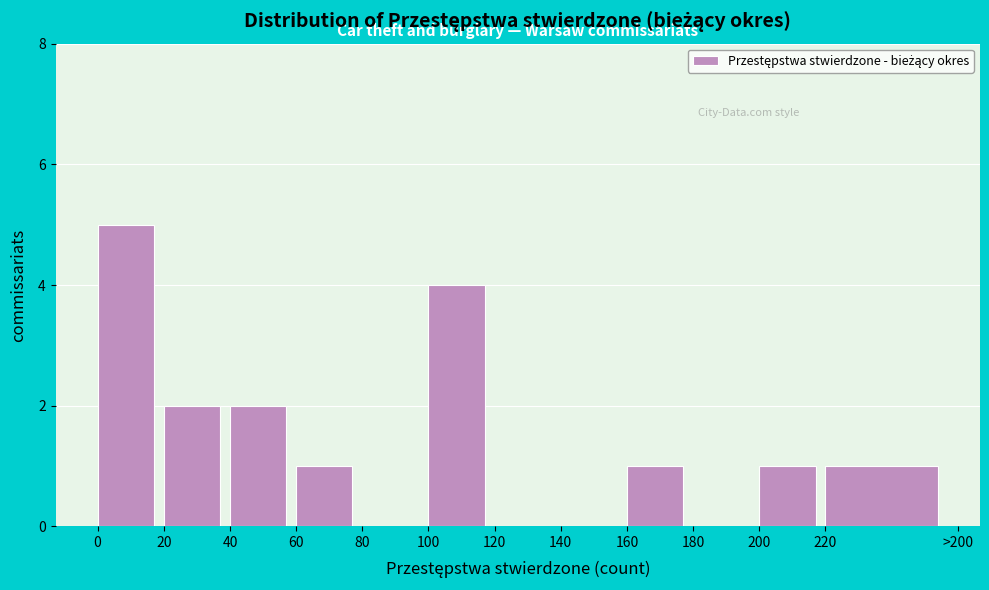

Reading left to right, extract all data points from this chart.

0=5	20=2	40=2	60=1	80=0	100=4	120=0	140=0	160=1	180=0	200=1	220=1